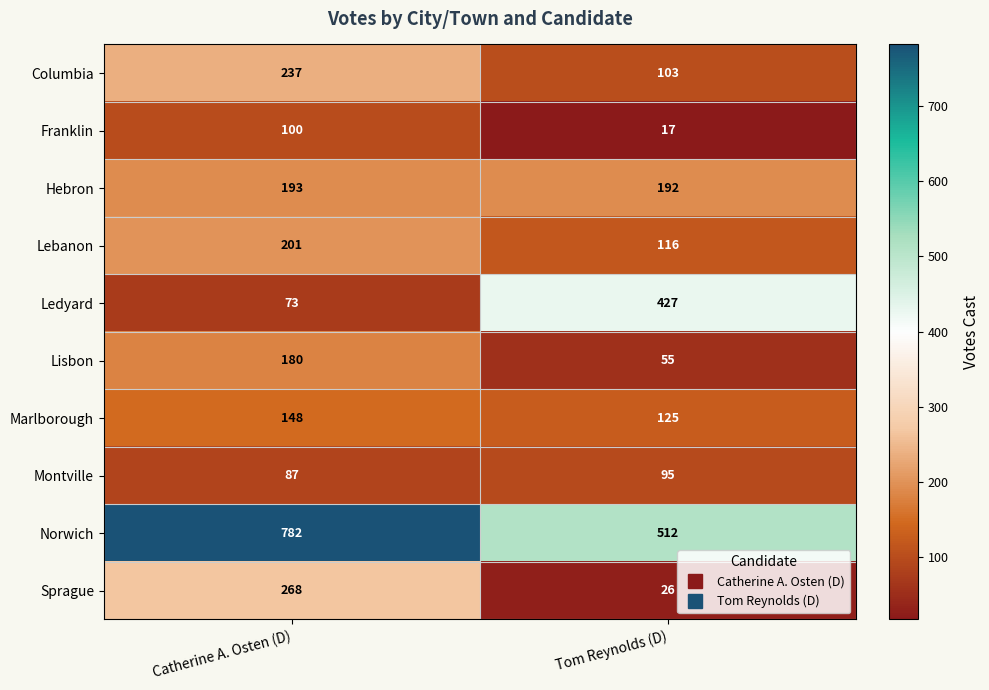

The value of Marlborough at Catherine A. Osten (D) is 148. True or false?

True